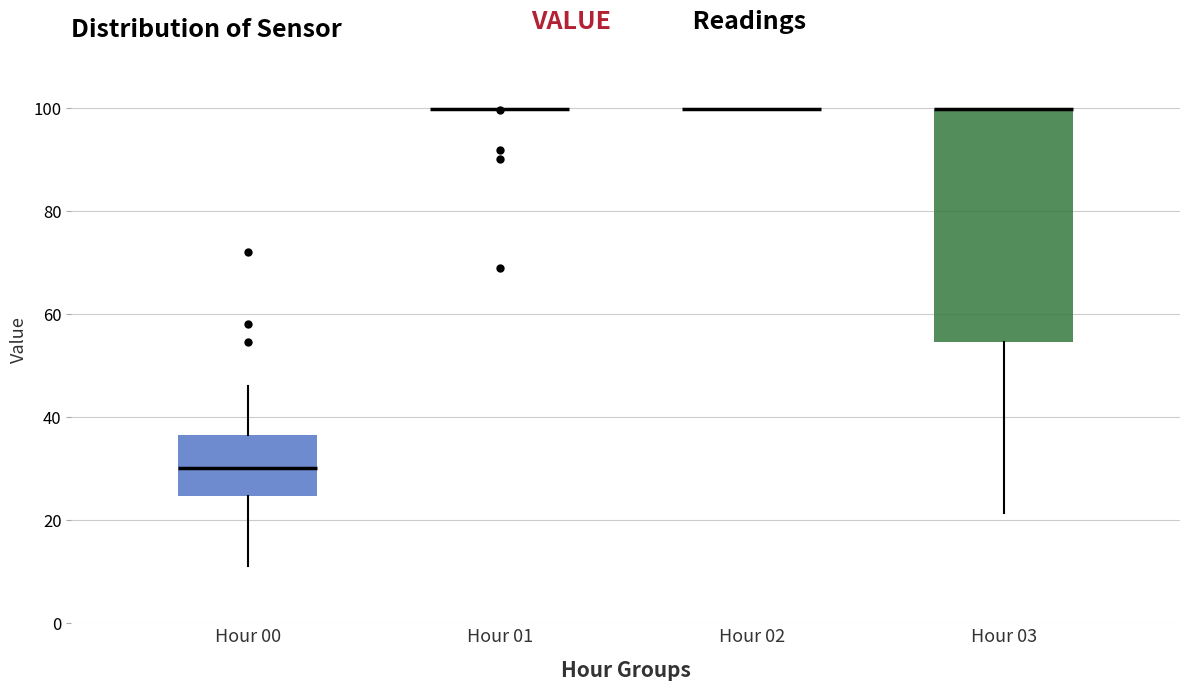

Reading left to right, transcribe this box plot: for each box, give where its median line is, the range the box spans, and where its two whiskers end, as read against the y-axis. The values are not printed on the chart, so give them approximately, as read against the axis.

Hour 00: median 30, box 24 to 36, whiskers 12 to 46
Hour 01: box collapsed to a line at 100, whiskers 100 to 100
Hour 02: box collapsed to a line at 100, whiskers 100 to 100
Hour 03: median 100 (drawn on the box's upper edge), box 54 to 100, whiskers 22 to 100